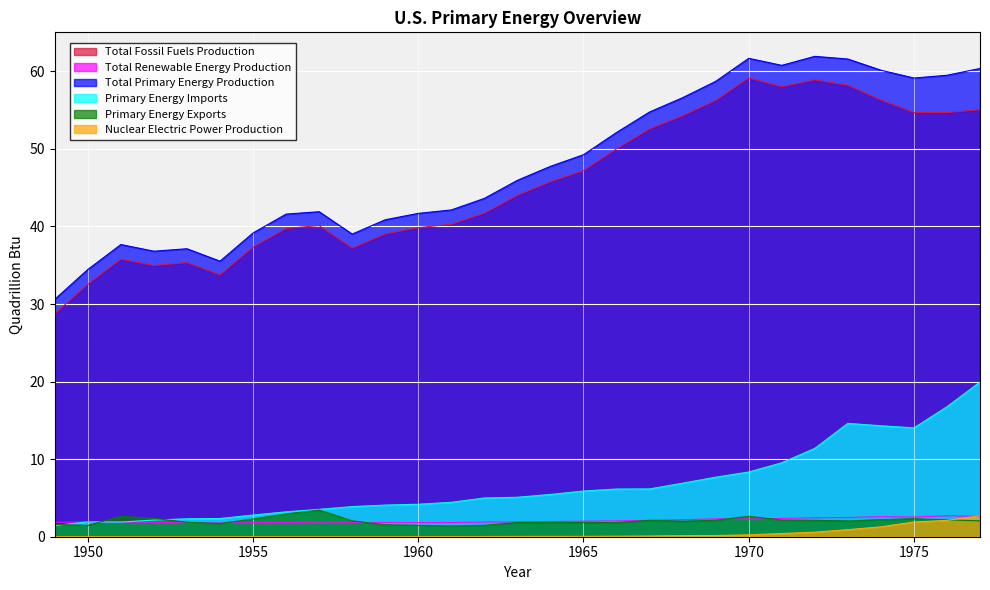

Between 1952 and 1964, which series saw the biggest shift?

Total Primary Energy Production